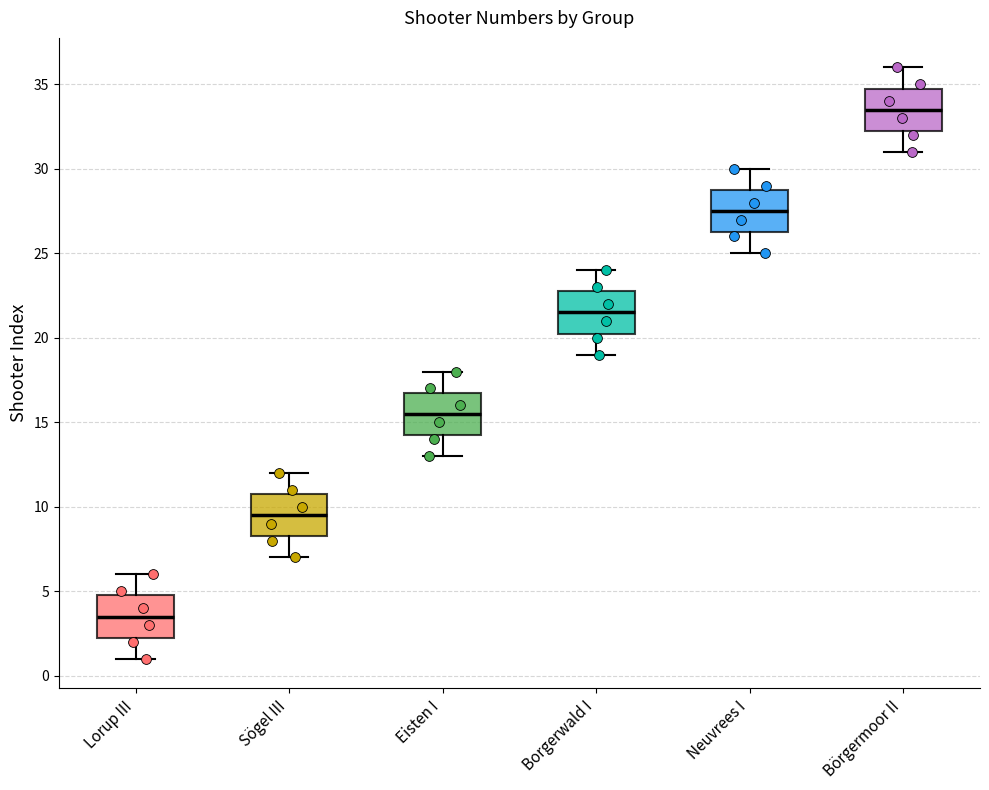

Reading left to right, read every box against the y-axis: the position of its median line, the range the box covers, and the ends of its whiskers. The values are not printed on the chart, so give them approximately, as read against the axis.

Lorup III: median 3.5, box 2.5 to 5.0, whiskers 1.0 to 6.0
Sögel III: median 9.5, box 8.5 to 11.0, whiskers 7.0 to 12.0
Eisten I: median 15.5, box 14.5 to 17.0, whiskers 13.0 to 18.0
Borgerwald I: median 21.5, box 20.5 to 23.0, whiskers 19.0 to 24.0
Neuvrees I: median 27.5, box 26.5 to 29.0, whiskers 25.0 to 30.0
Börgermoor II: median 33.5, box 32.5 to 35.0, whiskers 31.0 to 36.0